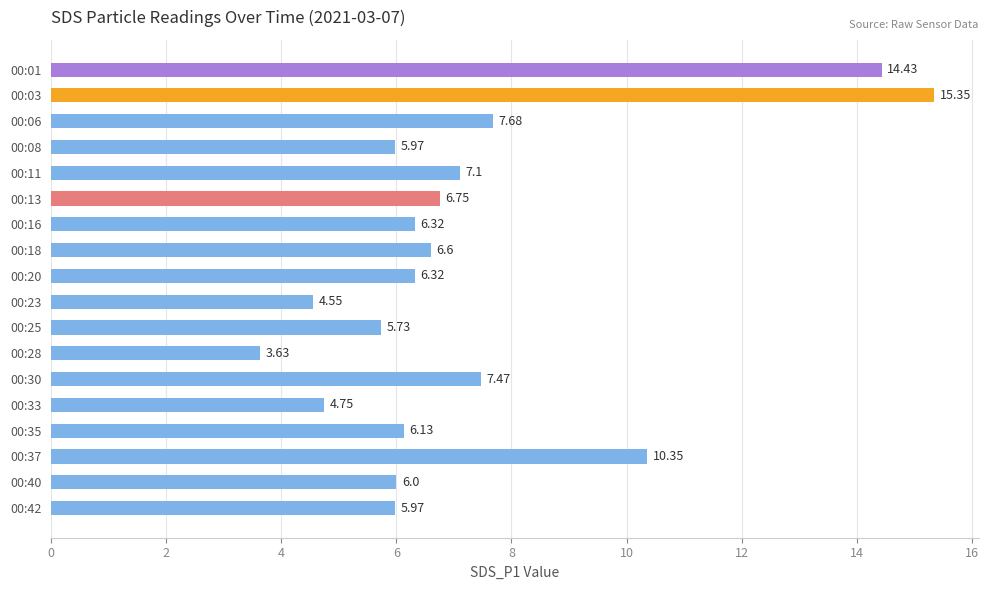

Approximately how many times larger is the value at 00:42 compared to 00:01?

0.4